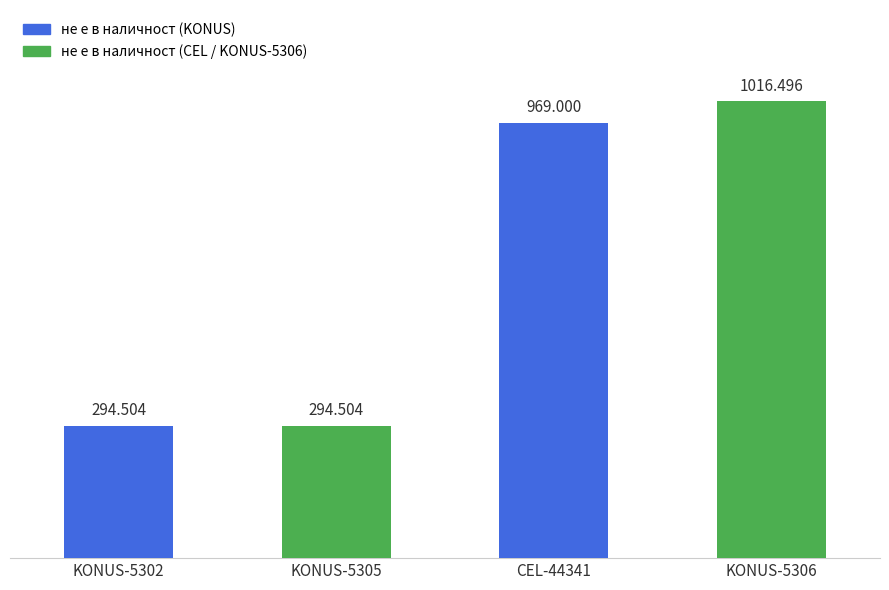

How many distinct data groups are displayed?

1